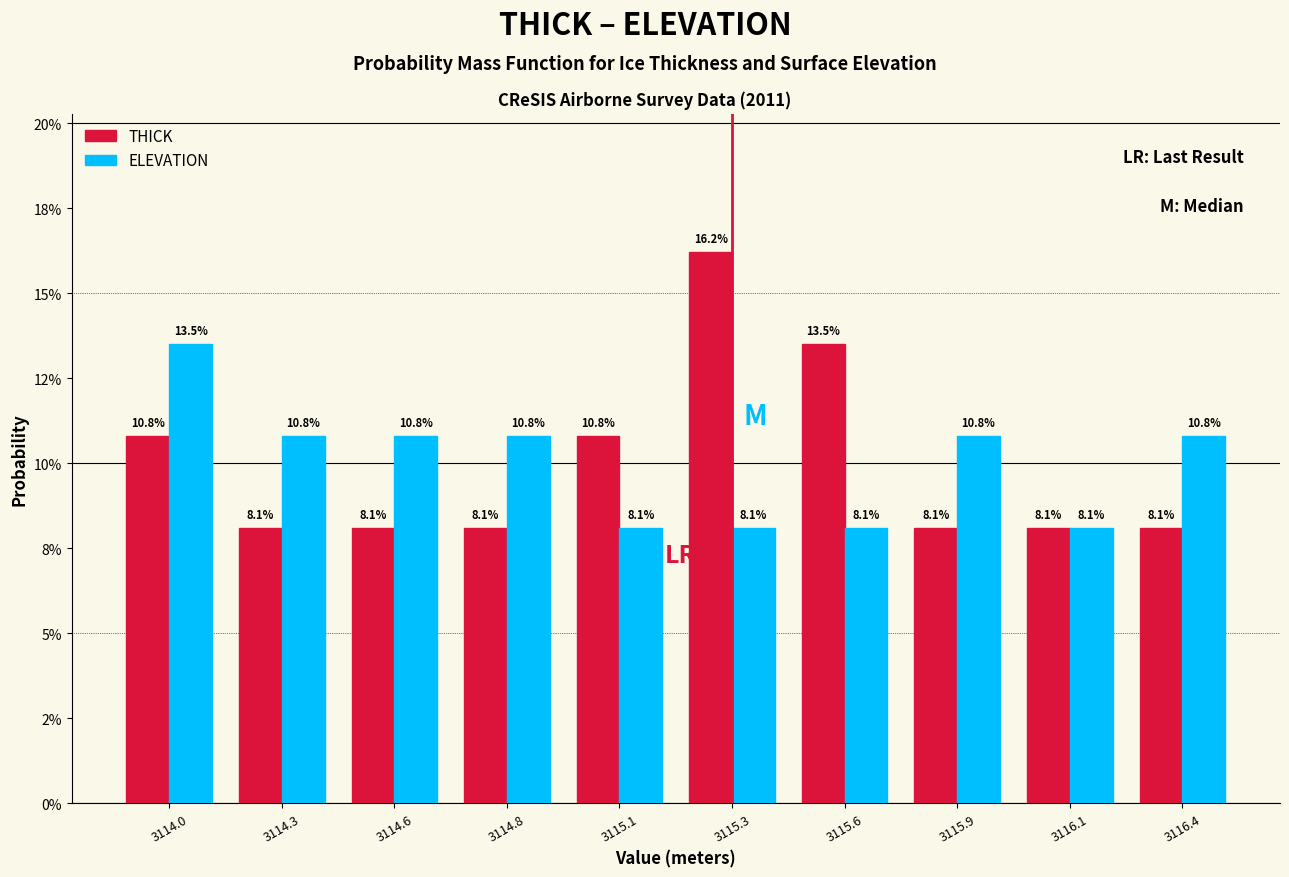

Are the bars grouped side by side (vs. stacked)?

Yes